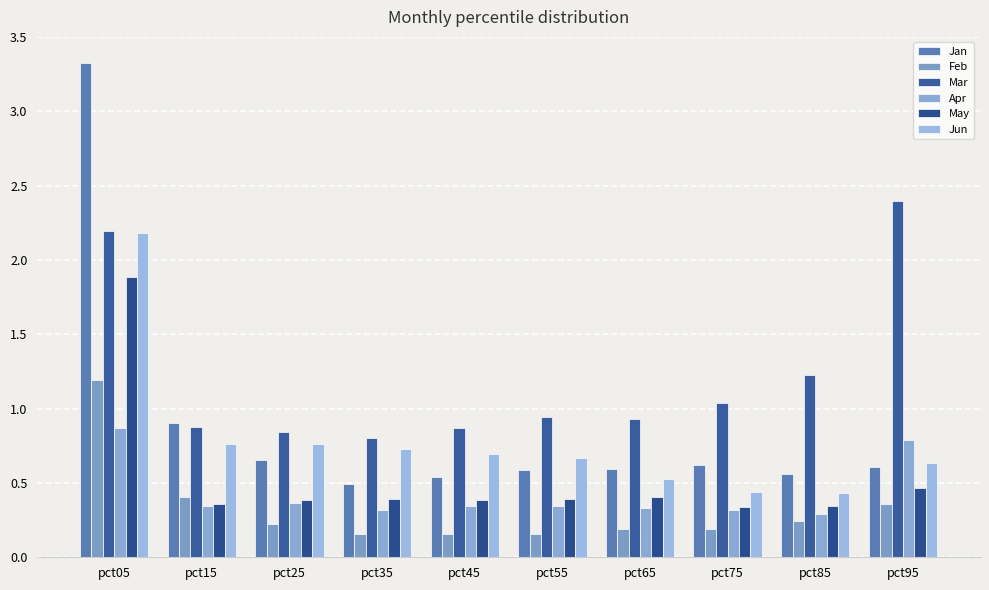

Rank the series at pct45 from highest to lowest value.

Mar, Jun, Jan, May, Apr, Feb